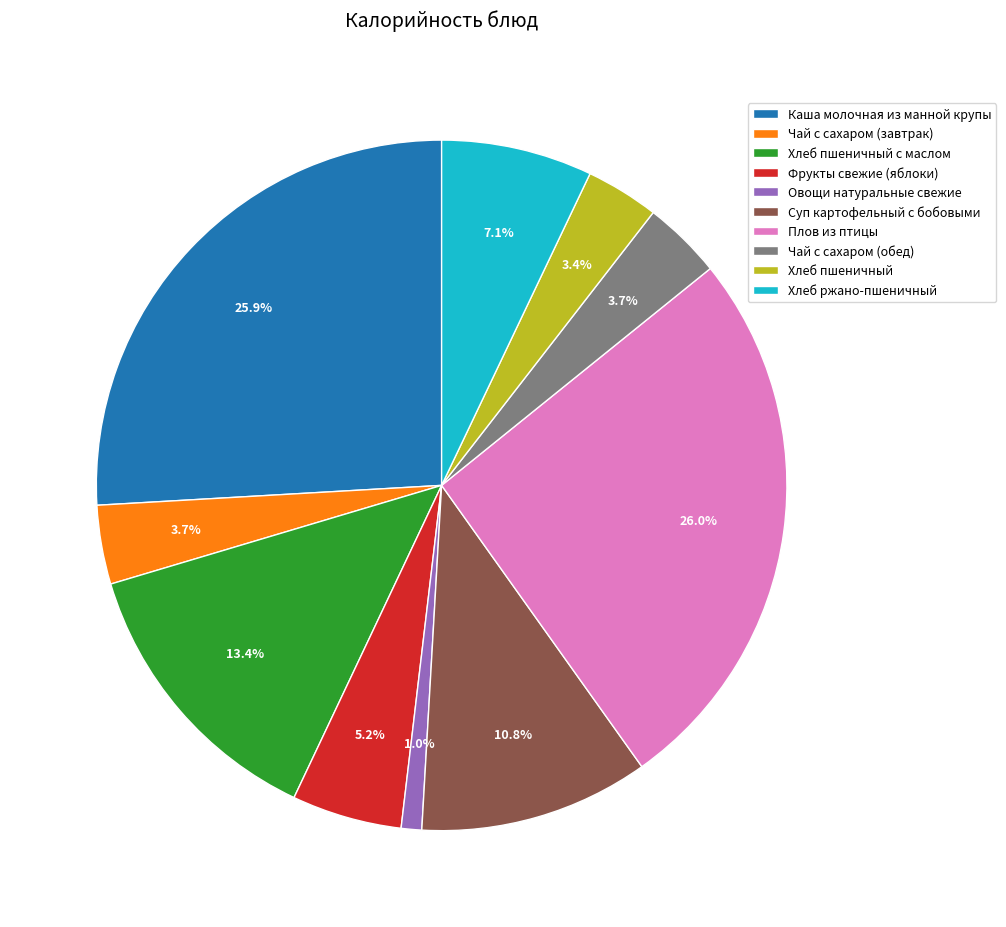

What percentage do Суп картофельный с бобовыми and Чай с сахаром (завтрак) together represent?

14.5%